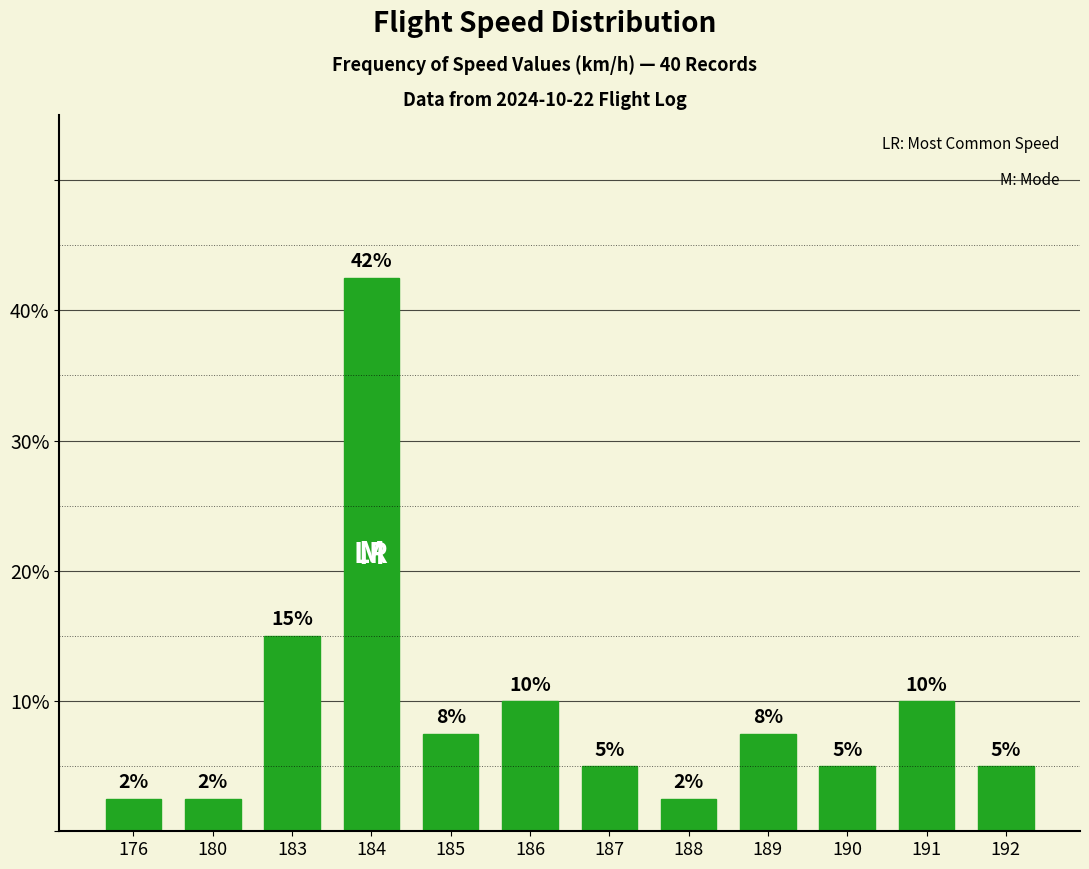

What is the value of the 2nd bar from the left?

2.5